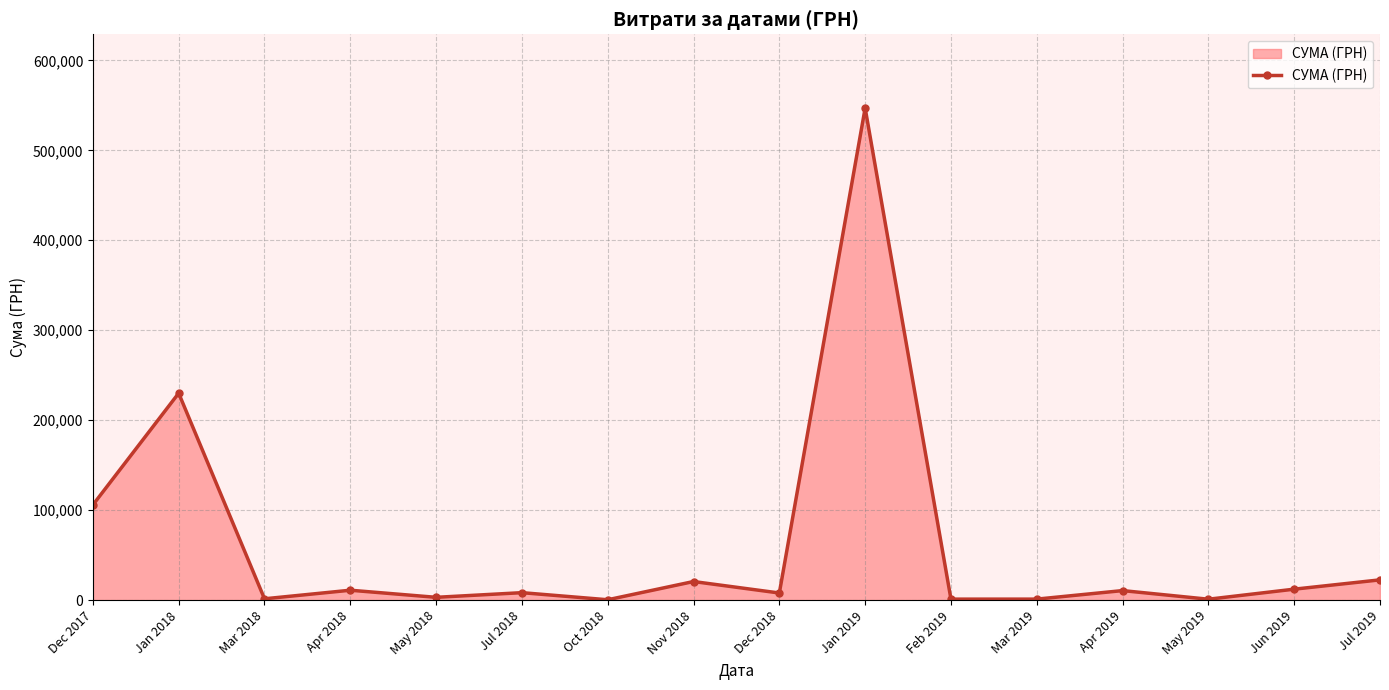

What is the change in value from Jan 2019 to Jul 2019?

-524450.8